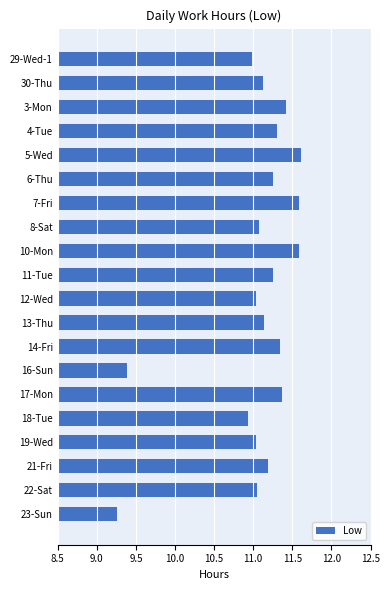

How many series are shown in this chart?

1